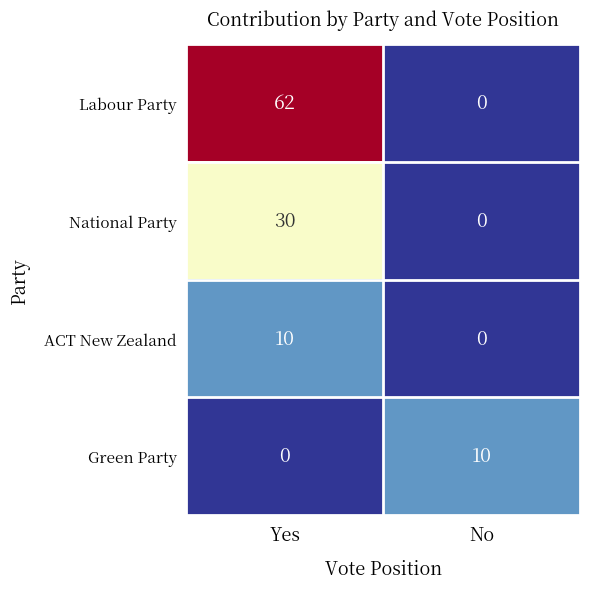

How many positive values does the ACT New Zealand series have?

1